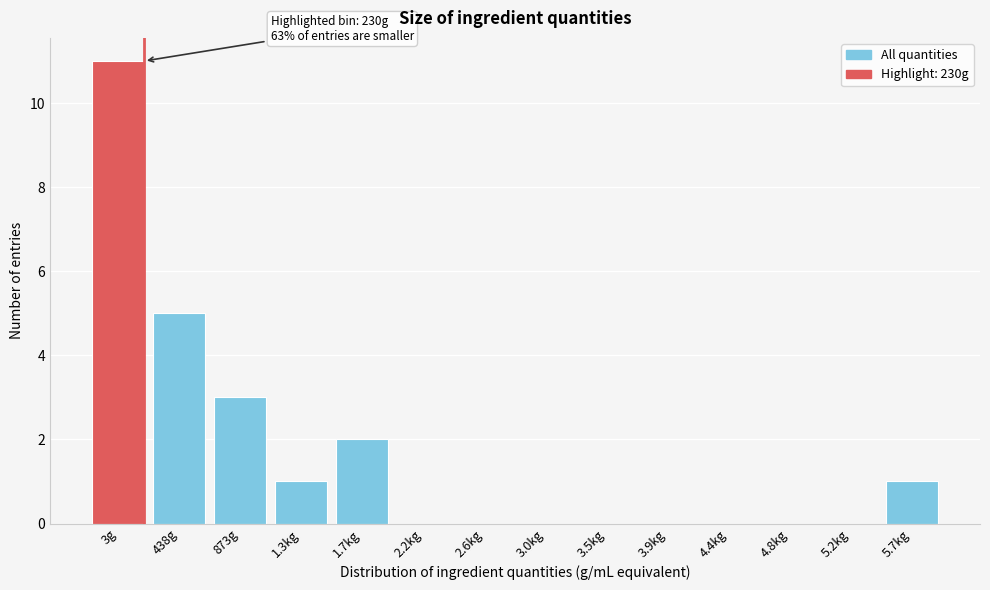

Reading right to left, list all the values displayed in this chart.

5.7kg=1	5.2kg=0	4.8kg=0	4.4kg=0	3.9kg=0	3.5kg=0	3.0kg=0	2.6kg=0	2.2kg=0	1.7kg=2	1.3kg=1	873g=3	438g=5	3g=11